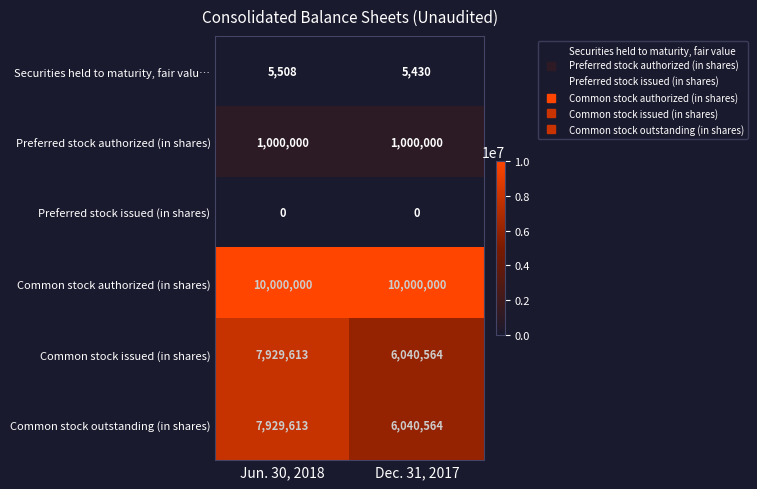

Rank the categories by Common stock outstanding (in shares) value from highest to lowest.

Jun. 30, 2018, Dec. 31, 2017